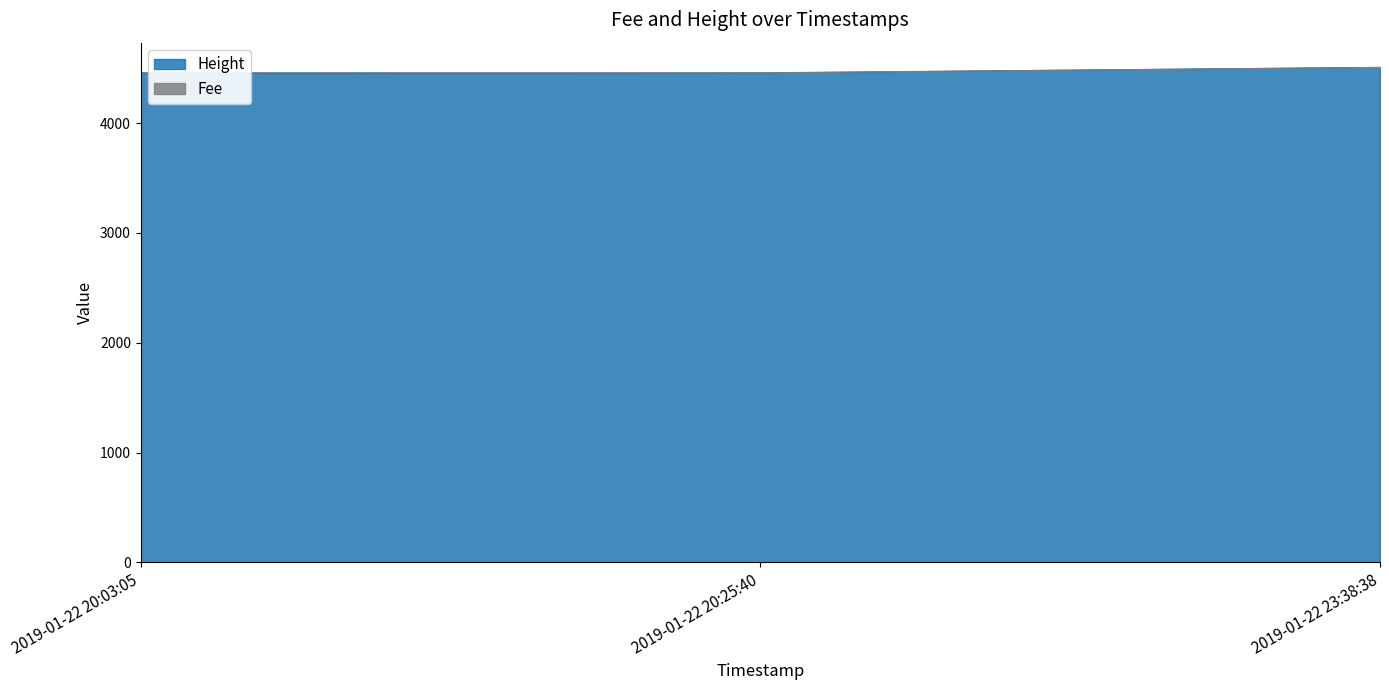

Which label corresponds to the smallest value in the chart?

2019-01-22 20:03:05